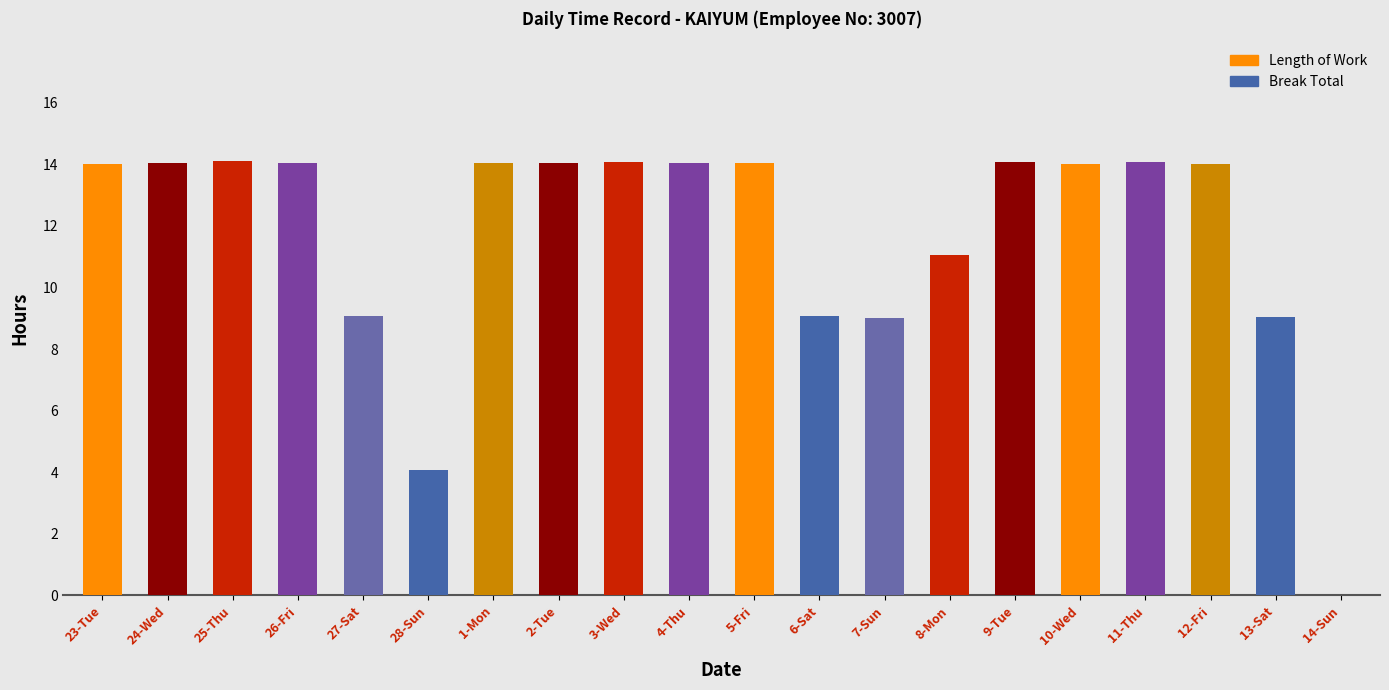

What is the greatest value displayed?

14.1